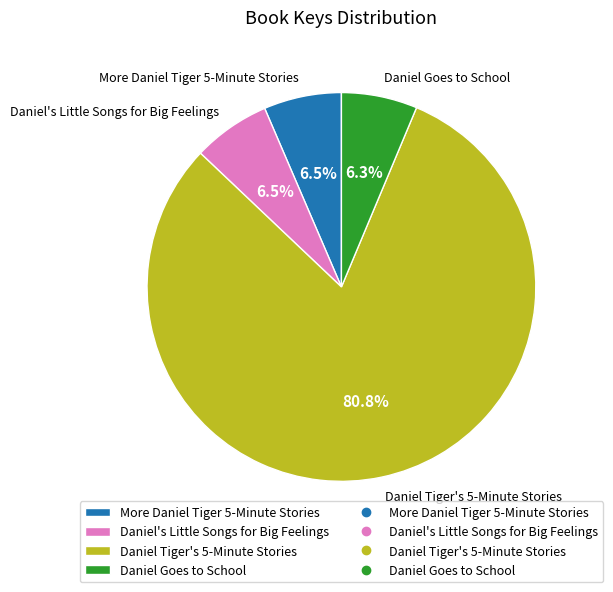

What portion of the pie excludes Daniel's Little Songs for Big Feelings?

93.5%